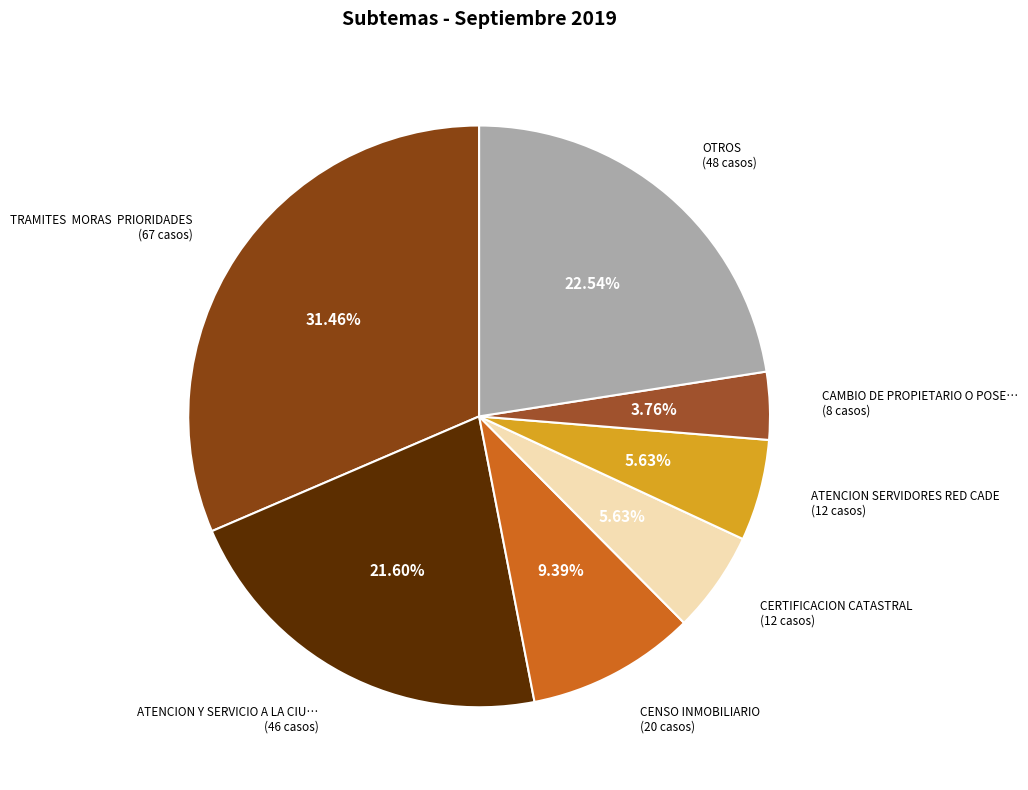

To the nearest percent, what is the average slice percentage?

14%